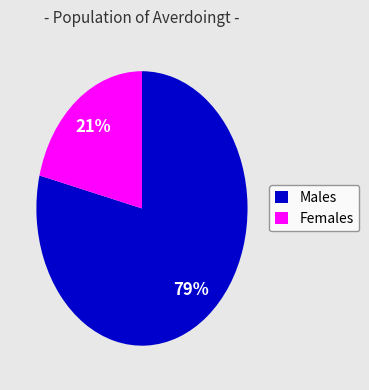

To the nearest percent, what portion does Males represent?

79%